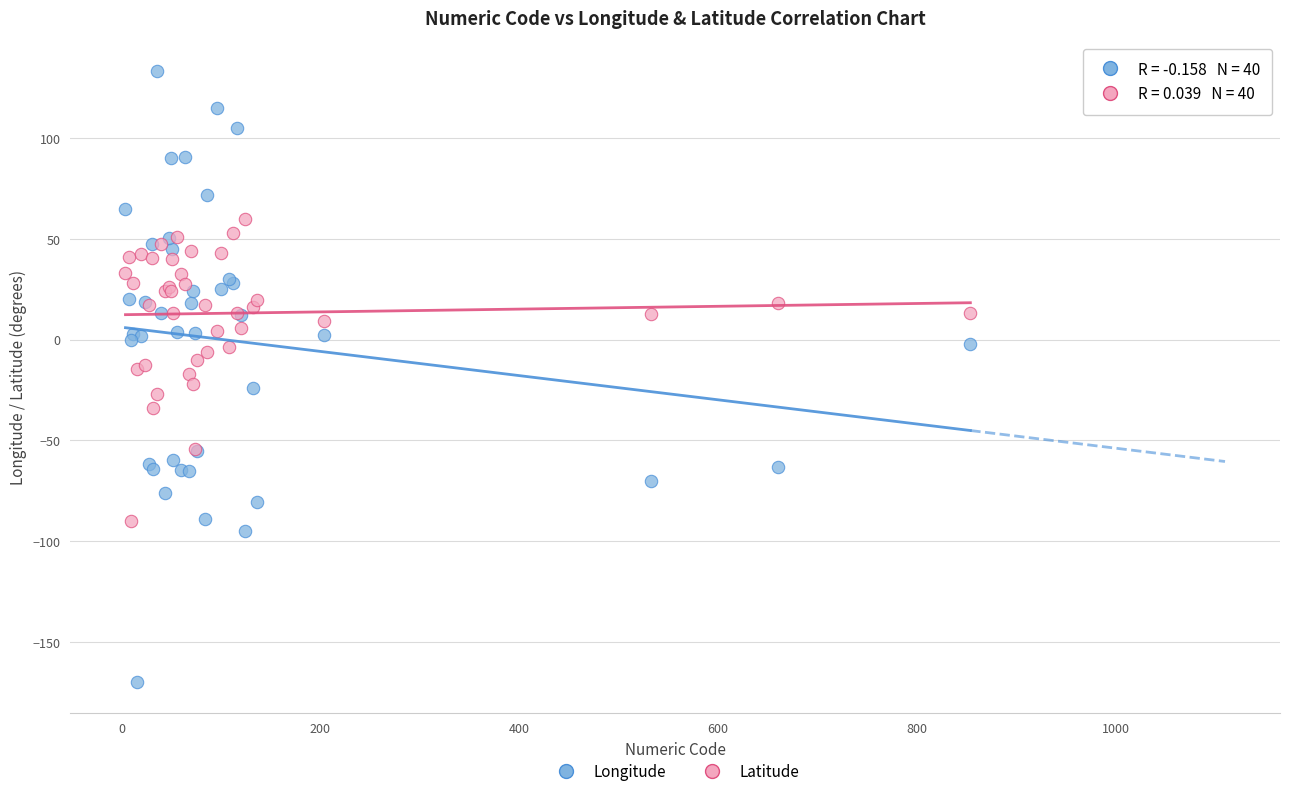

Which series has the largest Y range (max minus min)?

Longitude